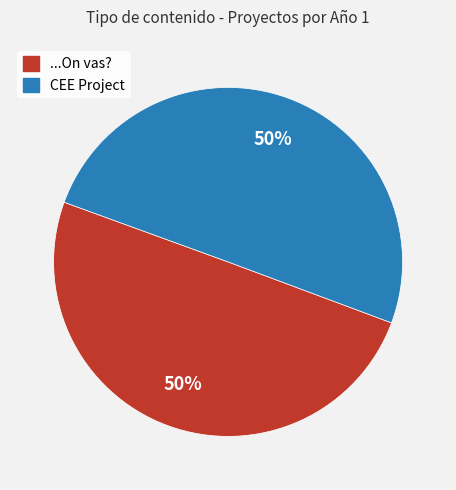

Approximately how many times larger is the value at CEE Project compared to ...On vas??

1.0